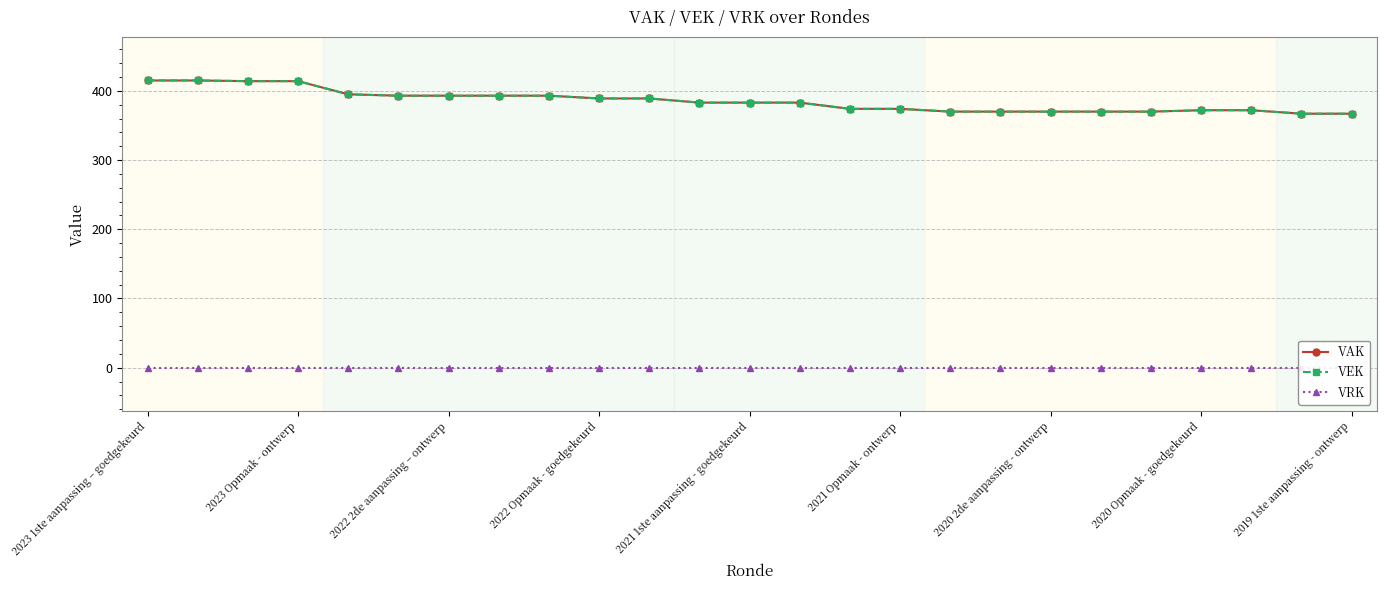

Which category has the lowest value in the VEK series?

23